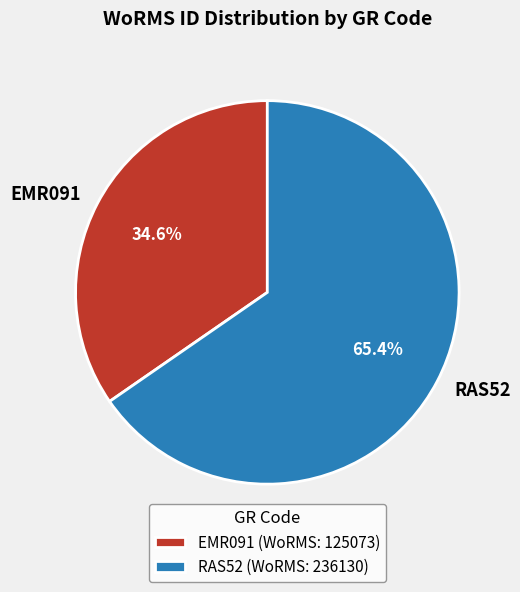

Is there any slice that represents more than half of the pie?

Yes